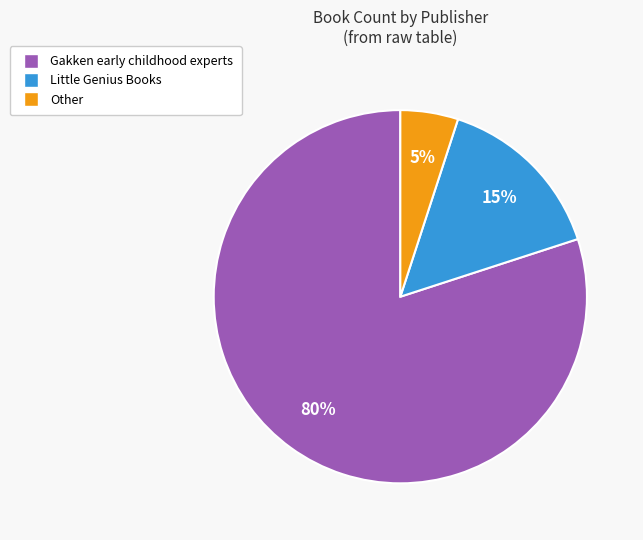

How many segments does this pie chart have?

3